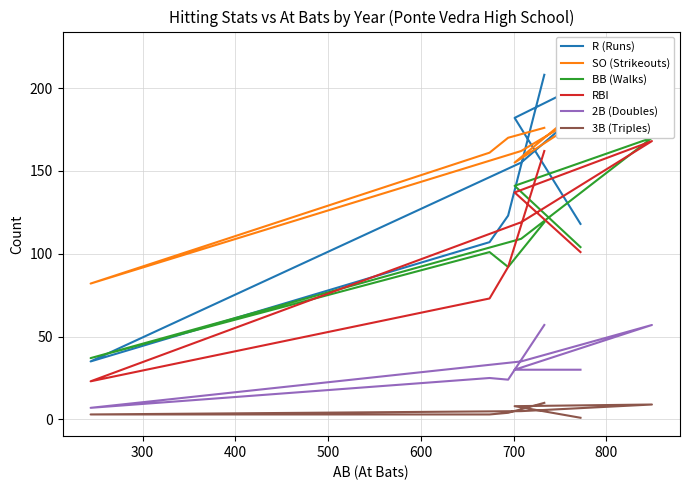

Where do RBI and BB (Walks) first cross each other?

500 and 600